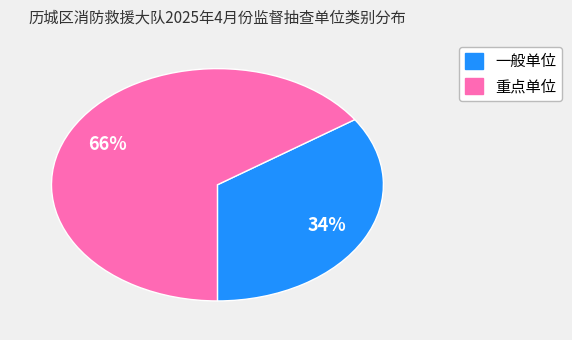

Does 重点单位 account for over 50% of the chart?

Yes